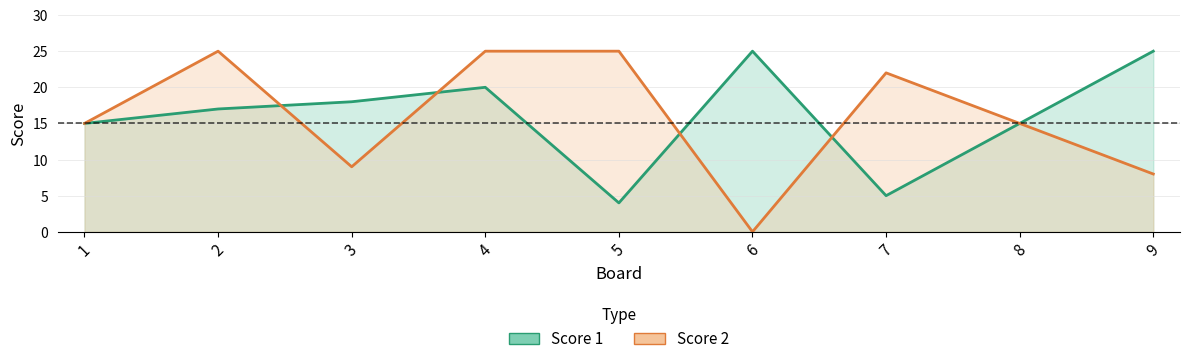

How many distinct data groups are displayed?

2